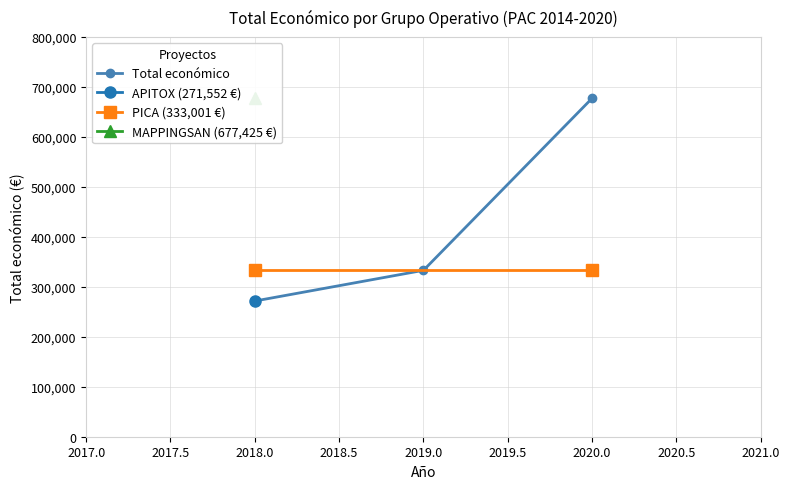

The value of Total económico at 2019.0 is 333001. True or false?

True